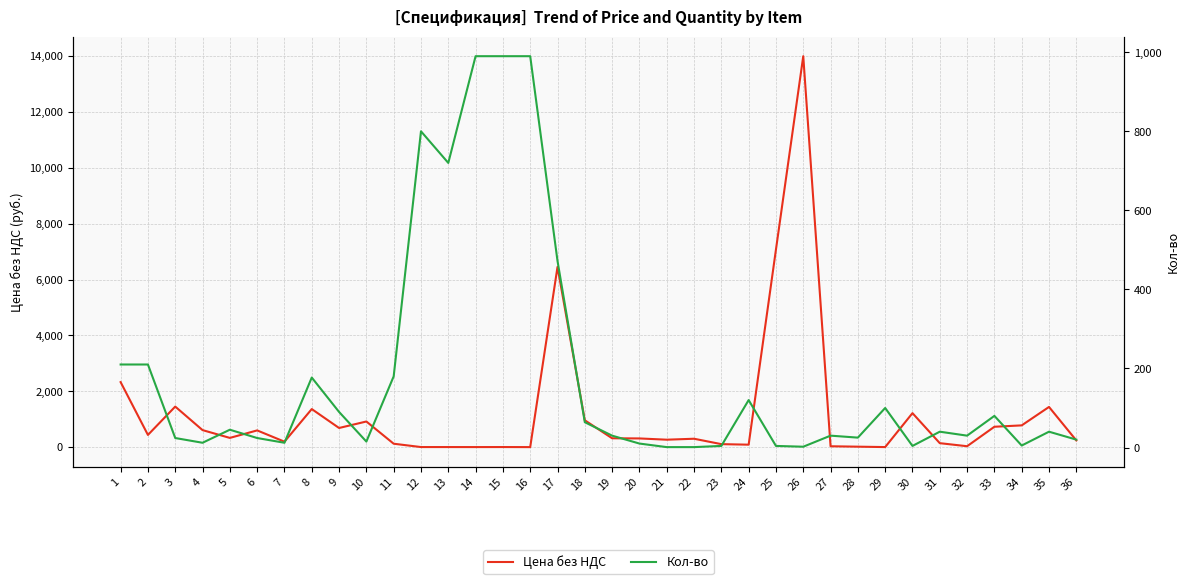

At 36, list the series in order from largest to smallest.

Цена без НДС, Кол-во